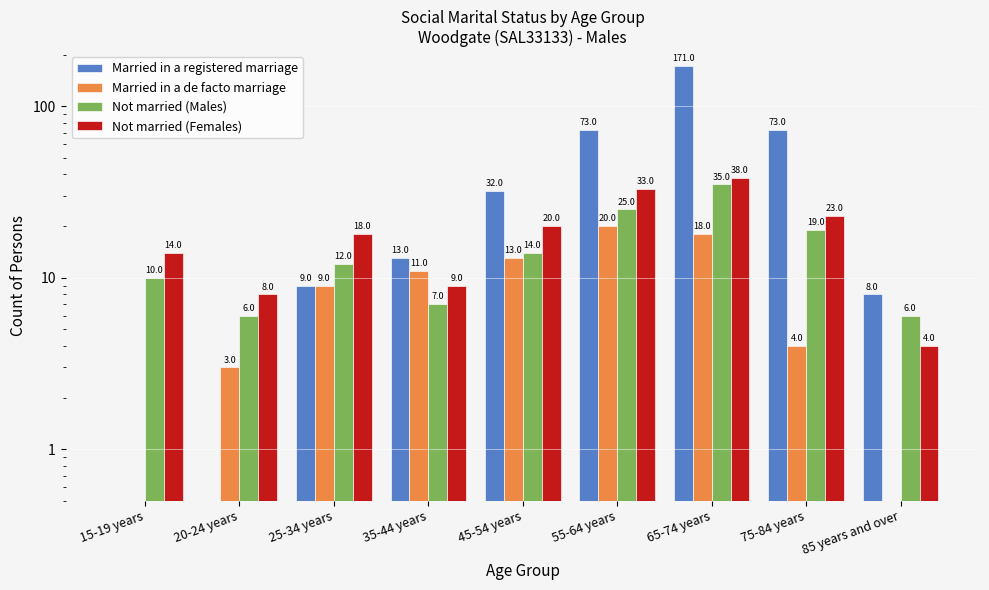

Which has a higher value, 20-24 years or 55-64 years?

55-64 years